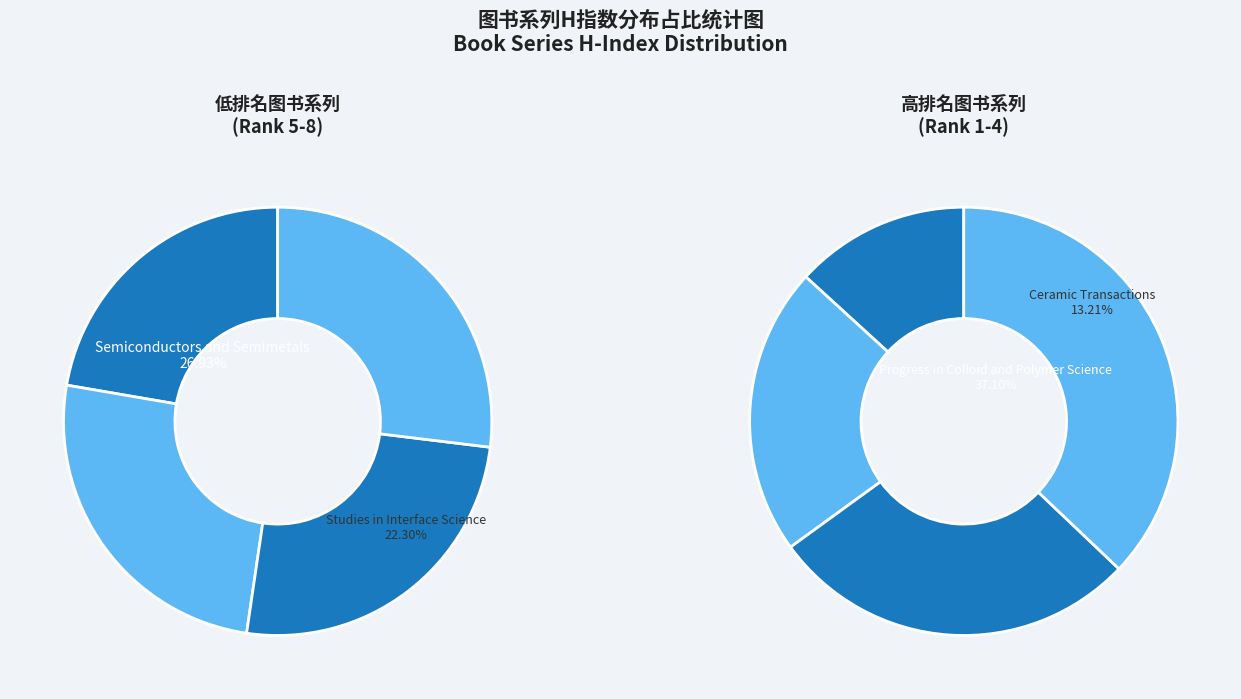

Is it true that Rank 2 is 11% of the pie?

False